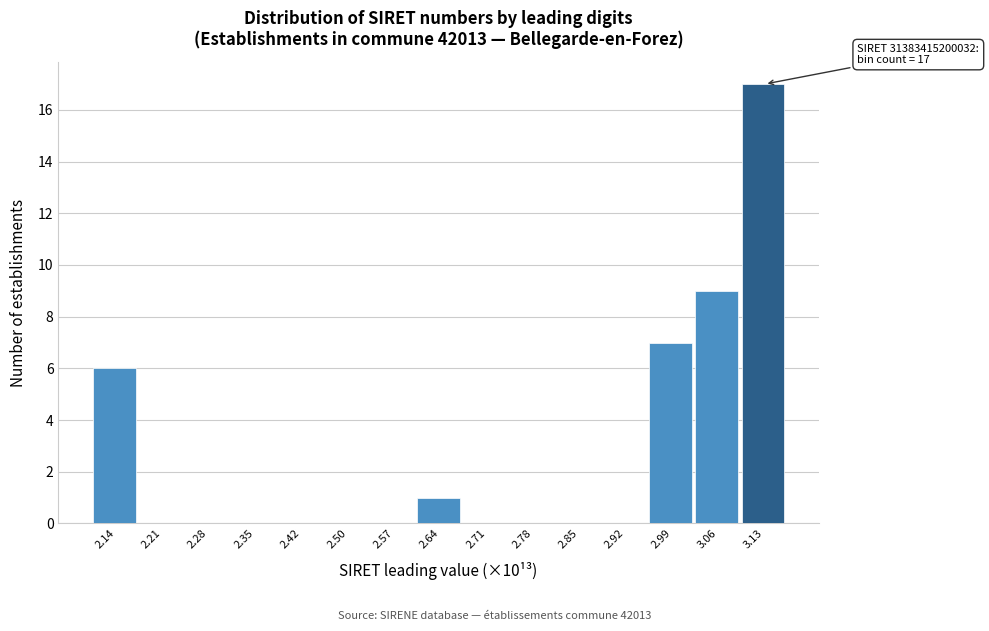

Reading right to left, list all the values displayed in this chart.

3.13=17	3.06=9	2.99=7	2.92=0	2.85=0	2.78=0	2.71=0	2.64=1	2.57=0	2.50=0	2.42=0	2.35=0	2.28=0	2.21=0	2.14=6